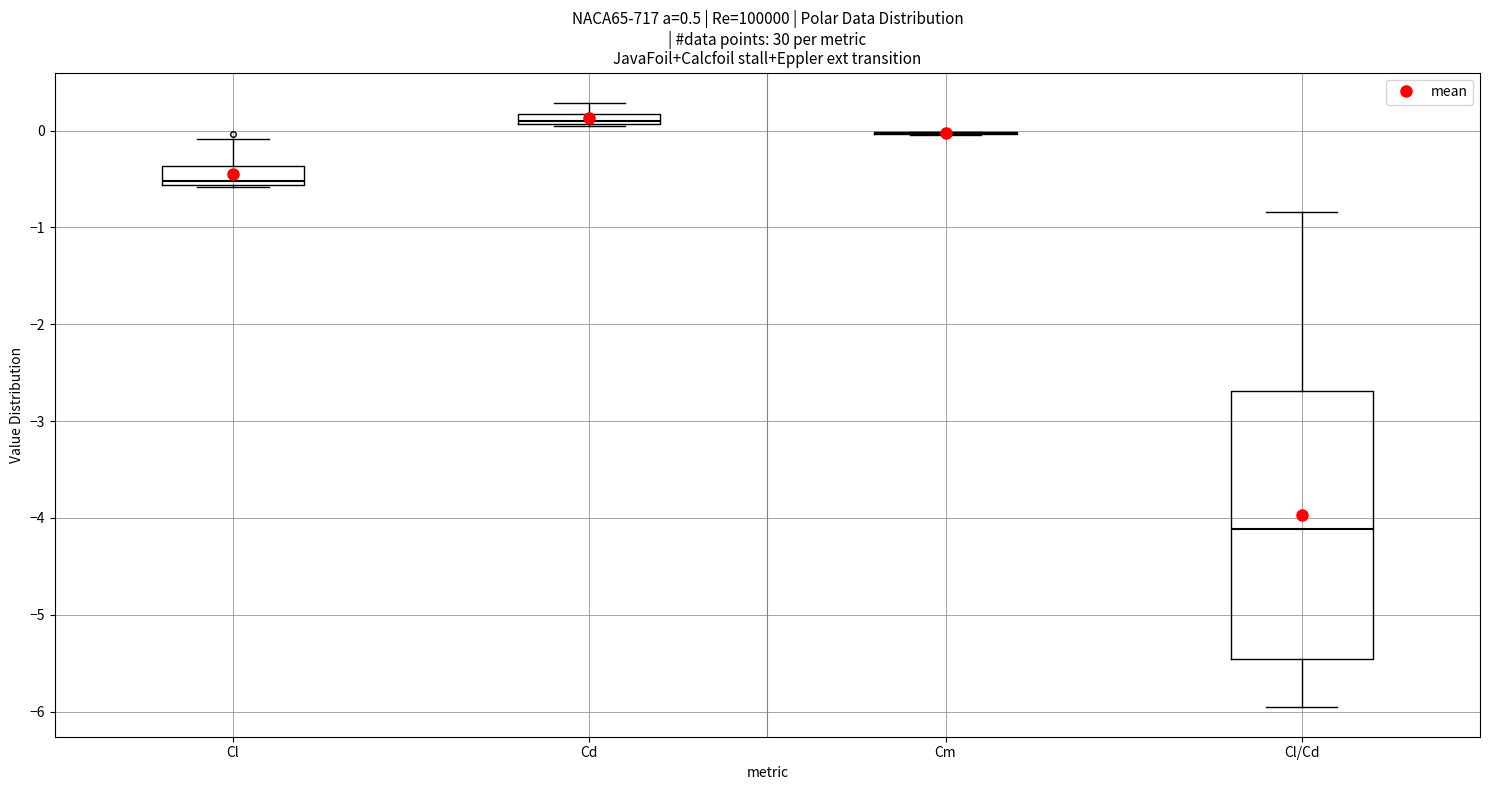

Where is the lower edge of the box for Cd on the y-axis? The values are not printed on the chart, so give them approximately, as read against the axis.

0.1